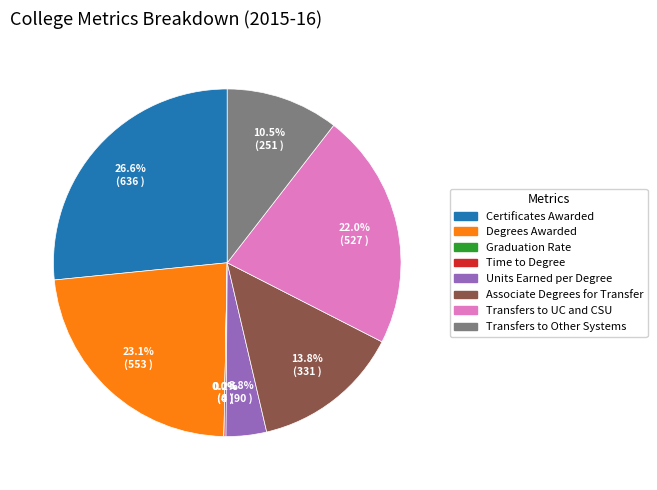

Which has a higher value, Transfers to Other Systems or Degrees Awarded?

Degrees Awarded